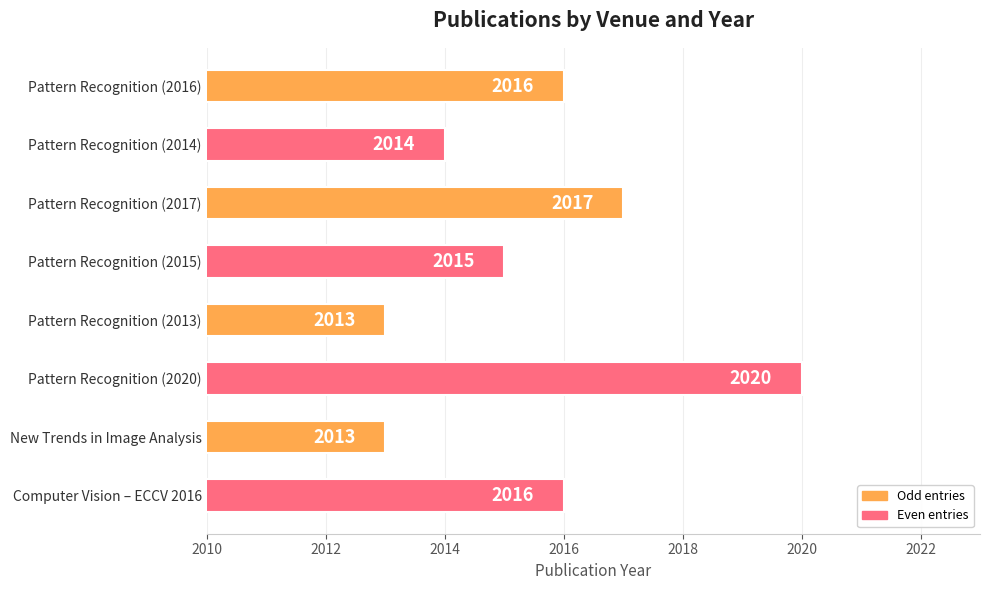

Approximately how many times larger is the value at Pattern Recognition (2016) compared to Pattern Recognition (2014)?

1.0